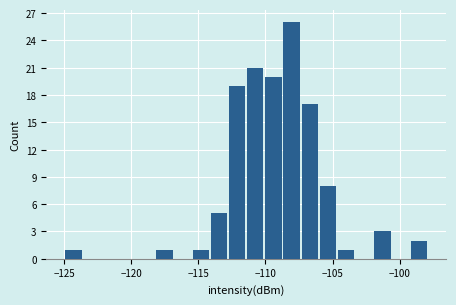

Read against the x-axis, roughly where is the centre of the tallest bar?

-108.0